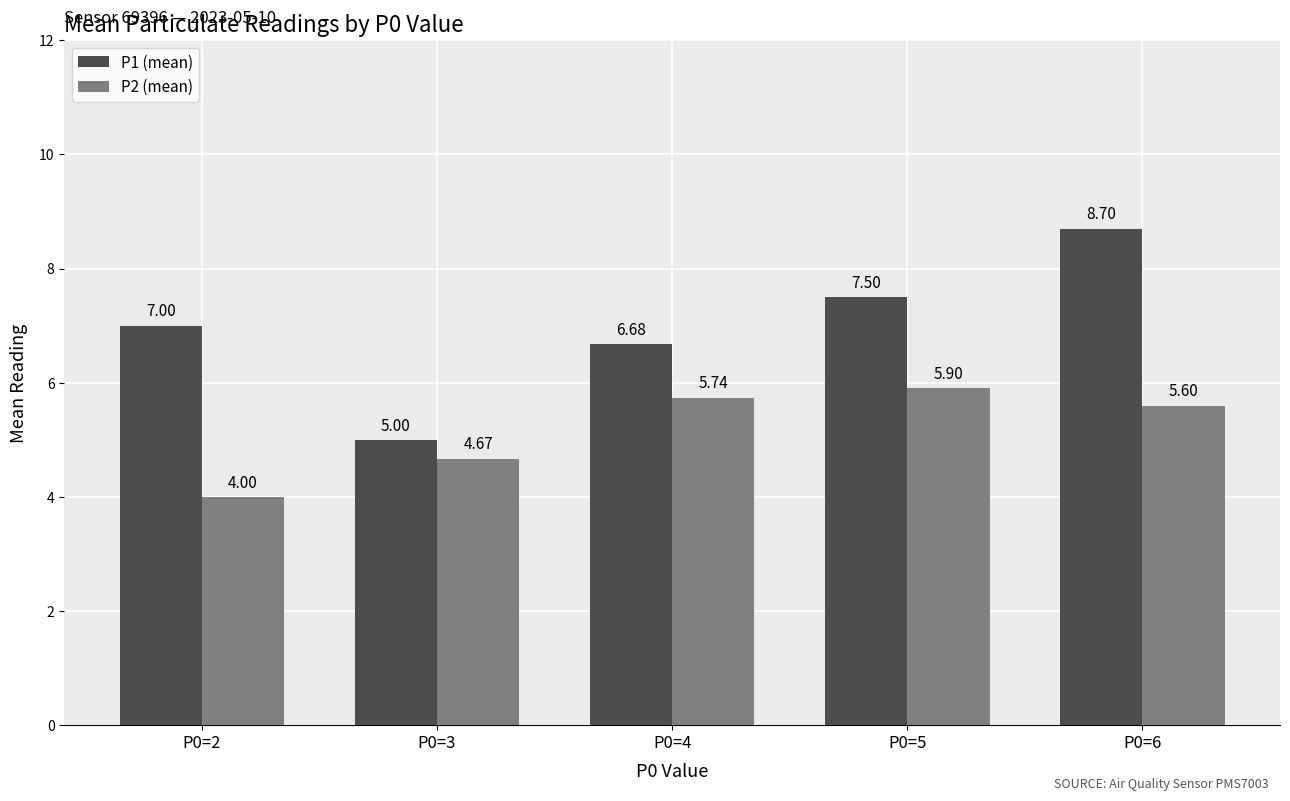

What is the difference between the maximum and minimum values in the P2 (mean) series?

1.9